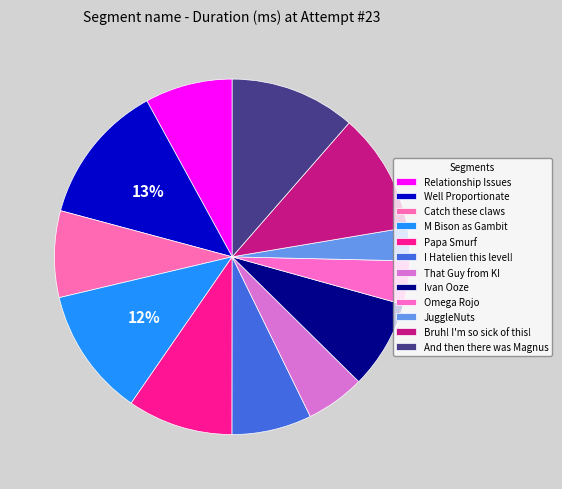

True or false: That Guy from KI accounts for 5% of the total.

True